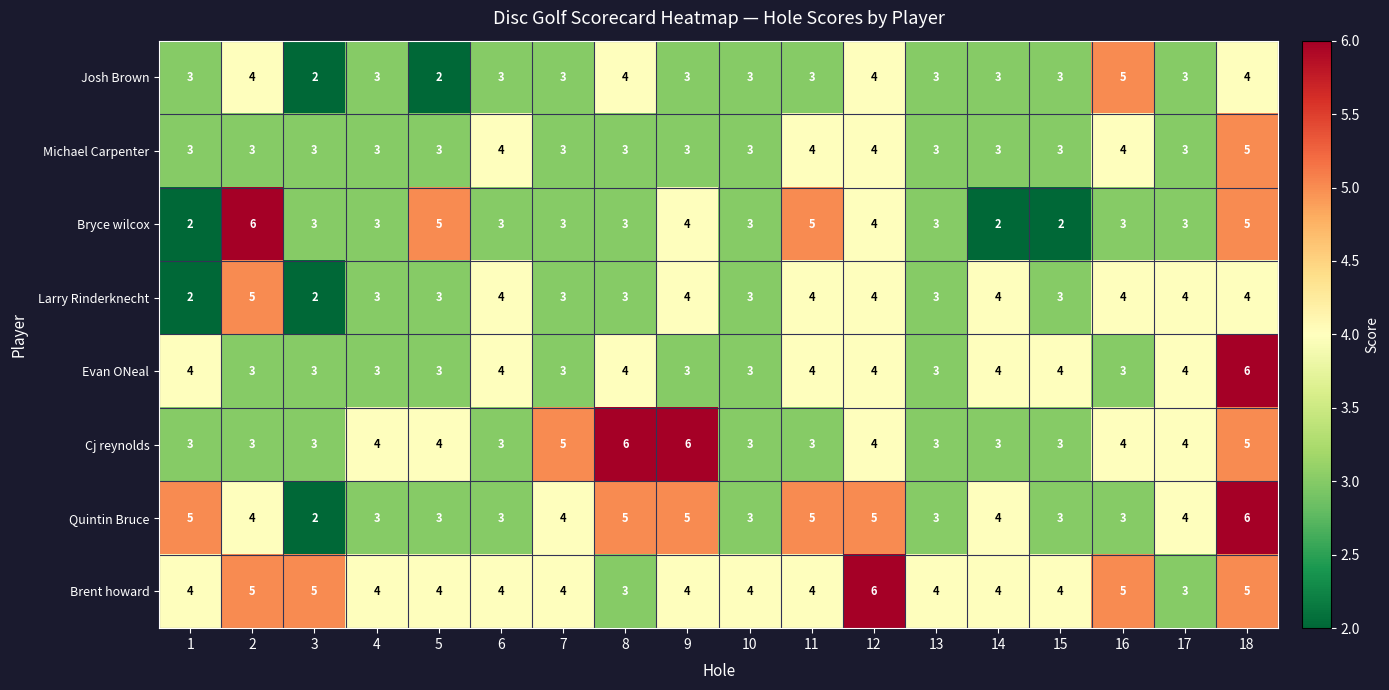

What is the maximum value shown in the chart?

6